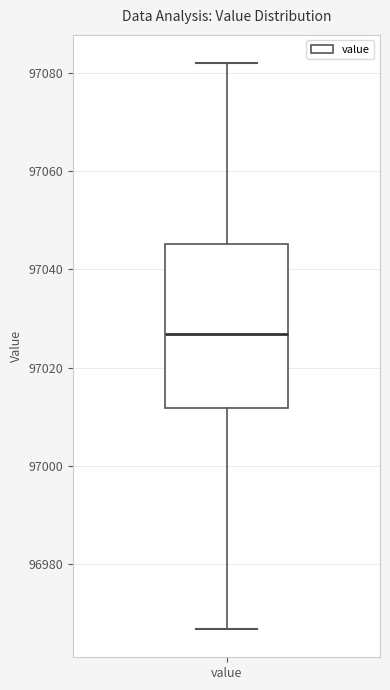

Read this box plot against the y-axis: the position of the median line, the range covered by the box, and the ends of both whiskers. The values are not printed on the chart, so give them approximately, as read against the axis.

median 97026, box 97012 to 97046, whiskers 96966 to 97082